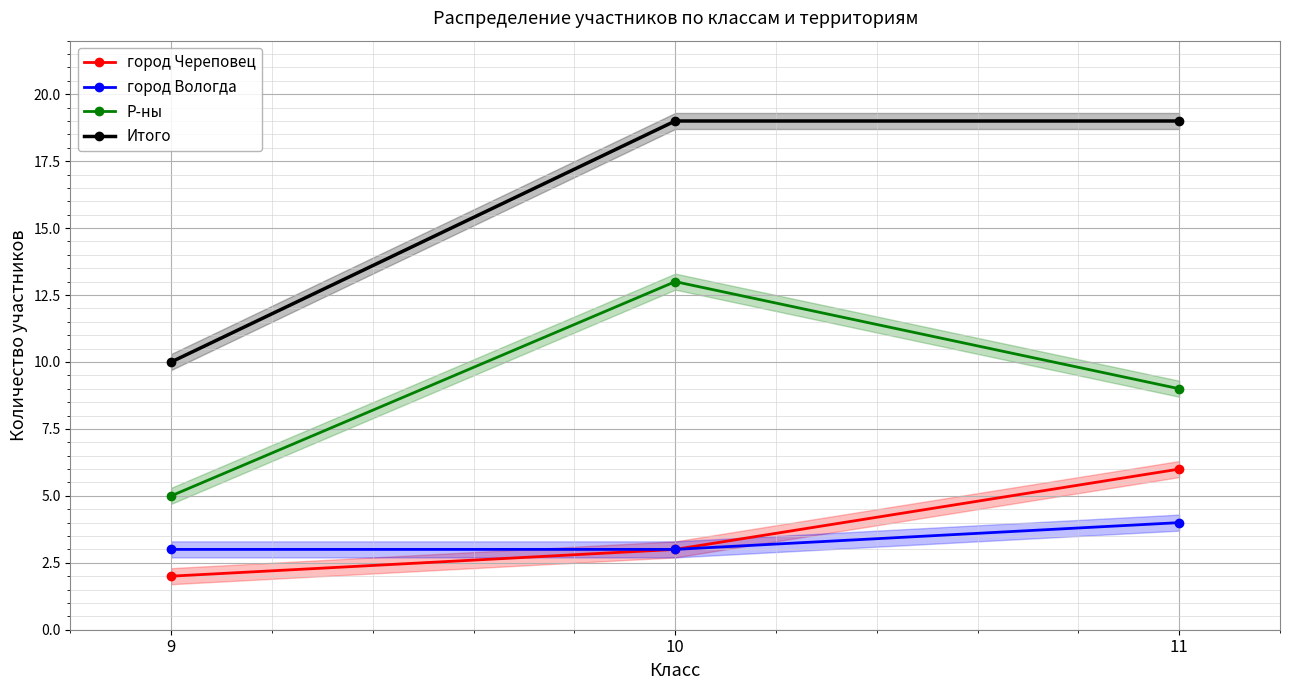

Which series has the widest spread of values?

Итого